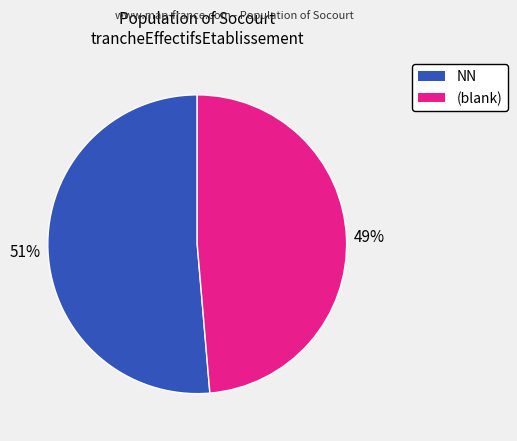

To the nearest percent, what is the average slice percentage?

50%